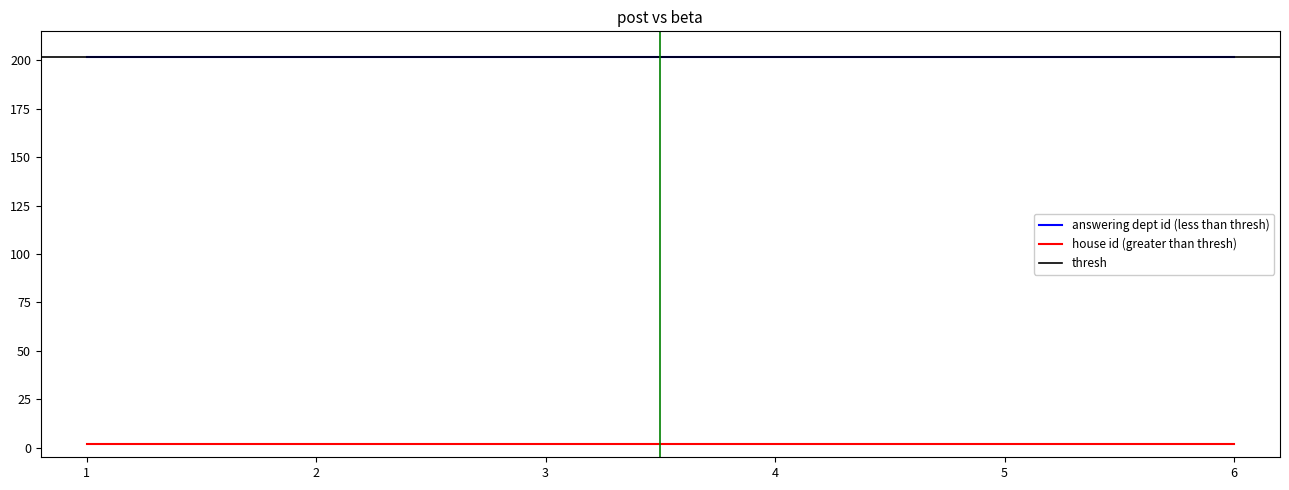

Which series has the largest range (max minus min)?

answering dept id